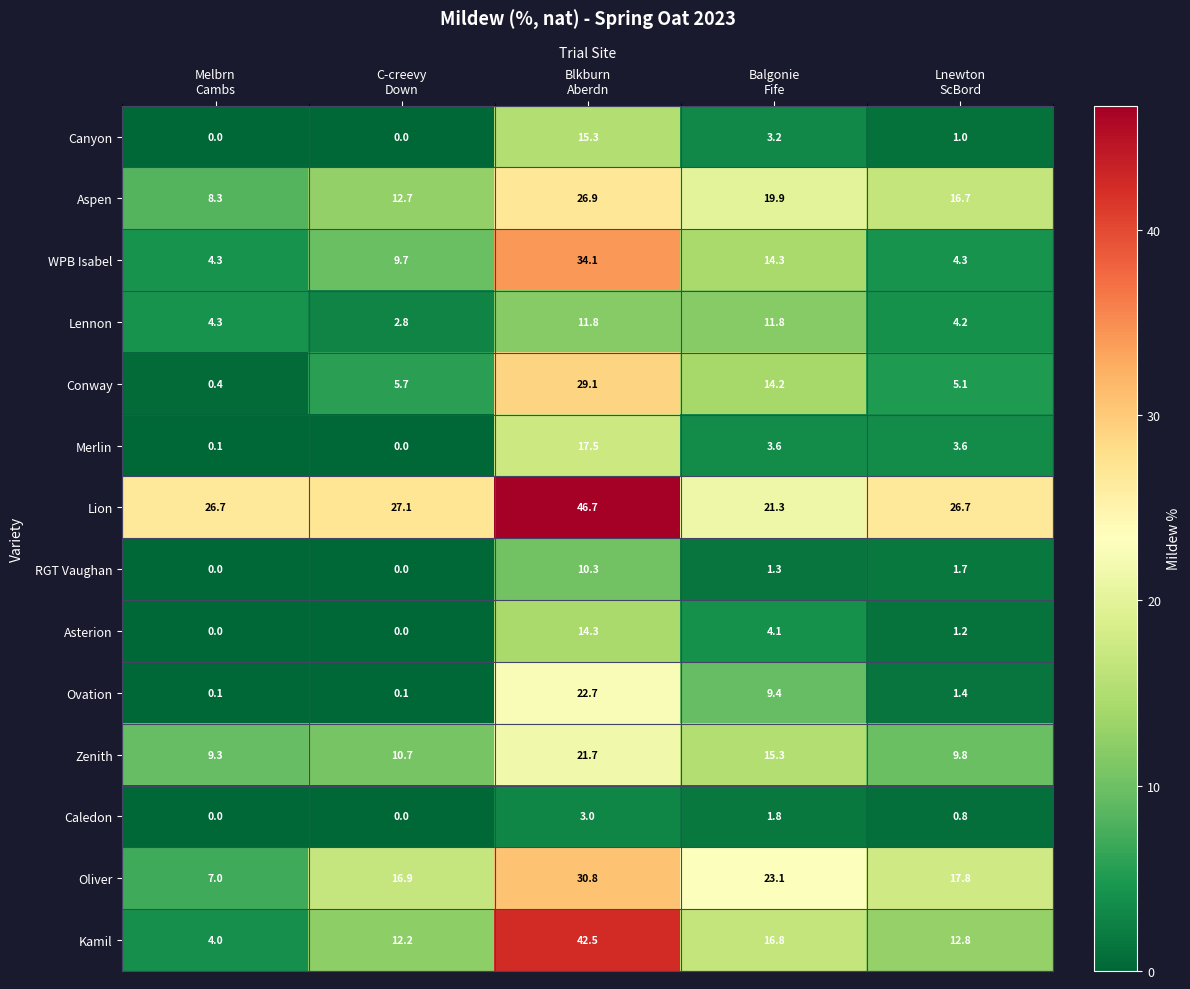

What is the average value of the Ovation series?

6.7